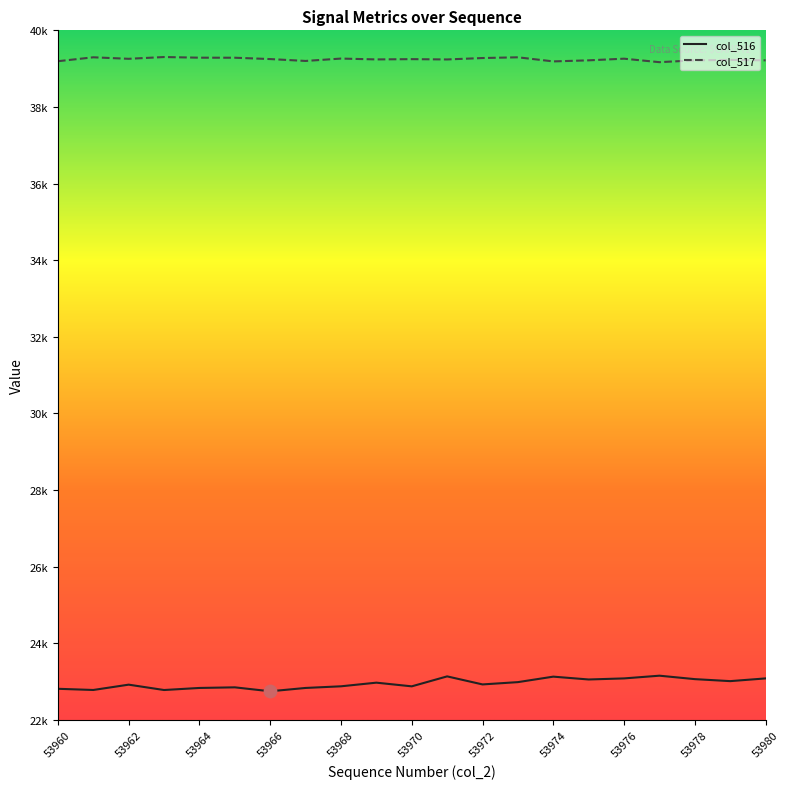

At how many categories does at least one series exceed 35003?

21